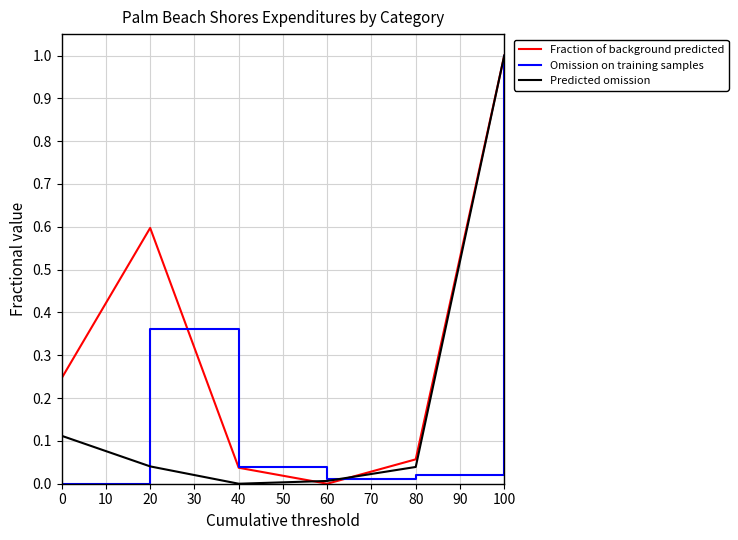

Between 40 and 100, which series saw the biggest shift?

Predicted omission